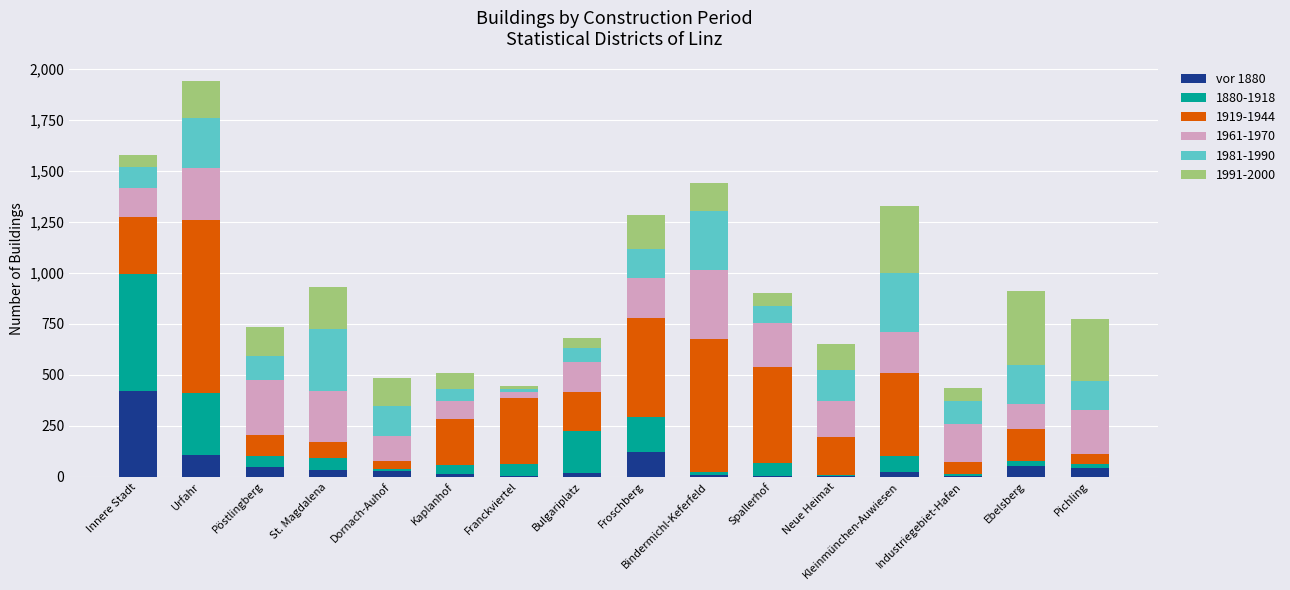

Which category has the highest value in the vor 1880 series?

Innere Stadt